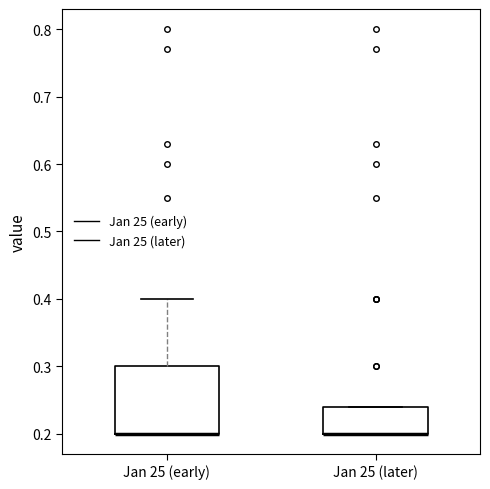

Reading left to right, read every box against the y-axis: the position of its median line, the range the box covers, and the ends of its whiskers. The values are not printed on the chart, so give them approximately, as read against the axis.

Jan 25 (early): median 0.20 (drawn on the box's lower edge), box 0.20 to 0.30, whiskers 0.20 to 0.40
Jan 25 (later): median 0.20 (drawn on the box's lower edge), box 0.20 to 0.24, whiskers 0.20 to 0.24